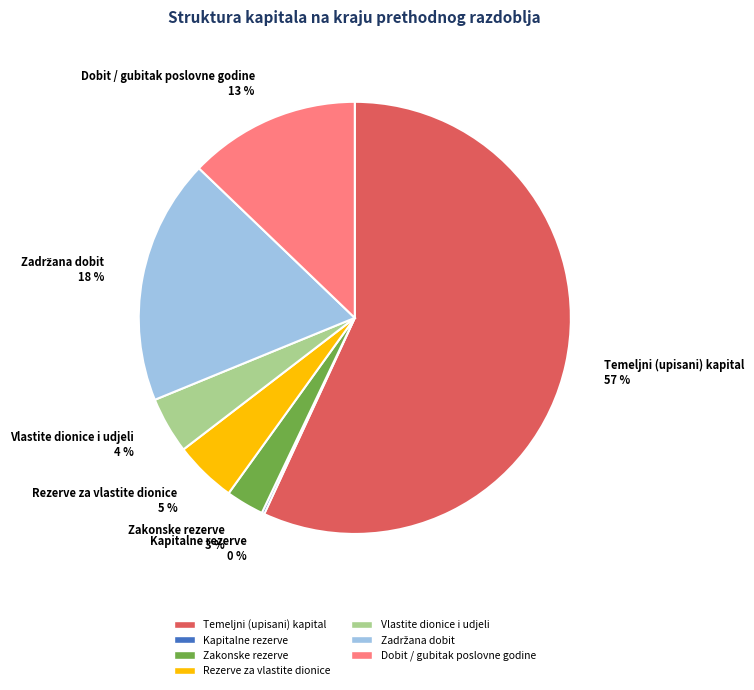

Does Vlastite dionice i udjeli account for over 50% of the chart?

No